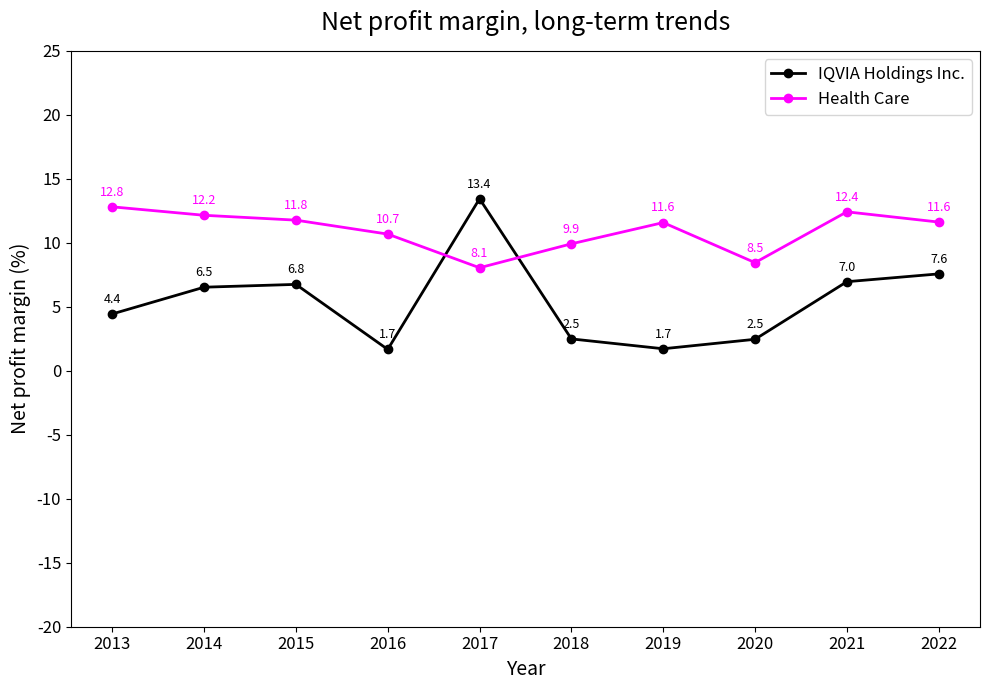

At which category is the sum across all series the highest?

2017